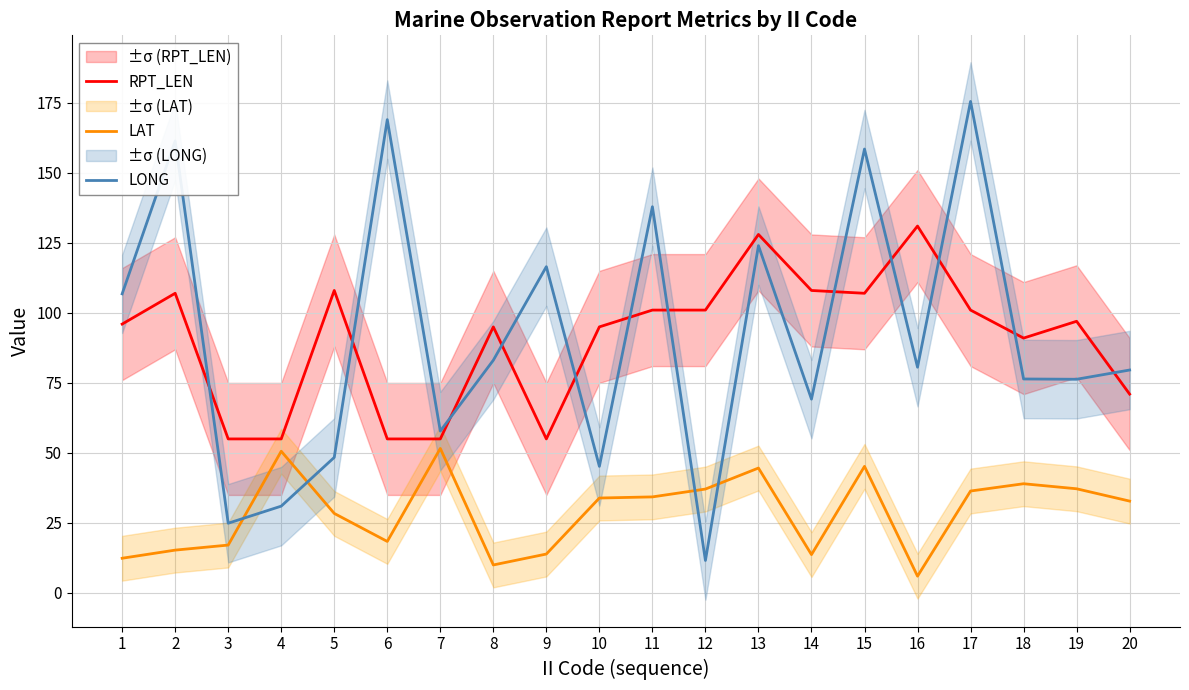

Where is LONG nearest to the value 93?

8